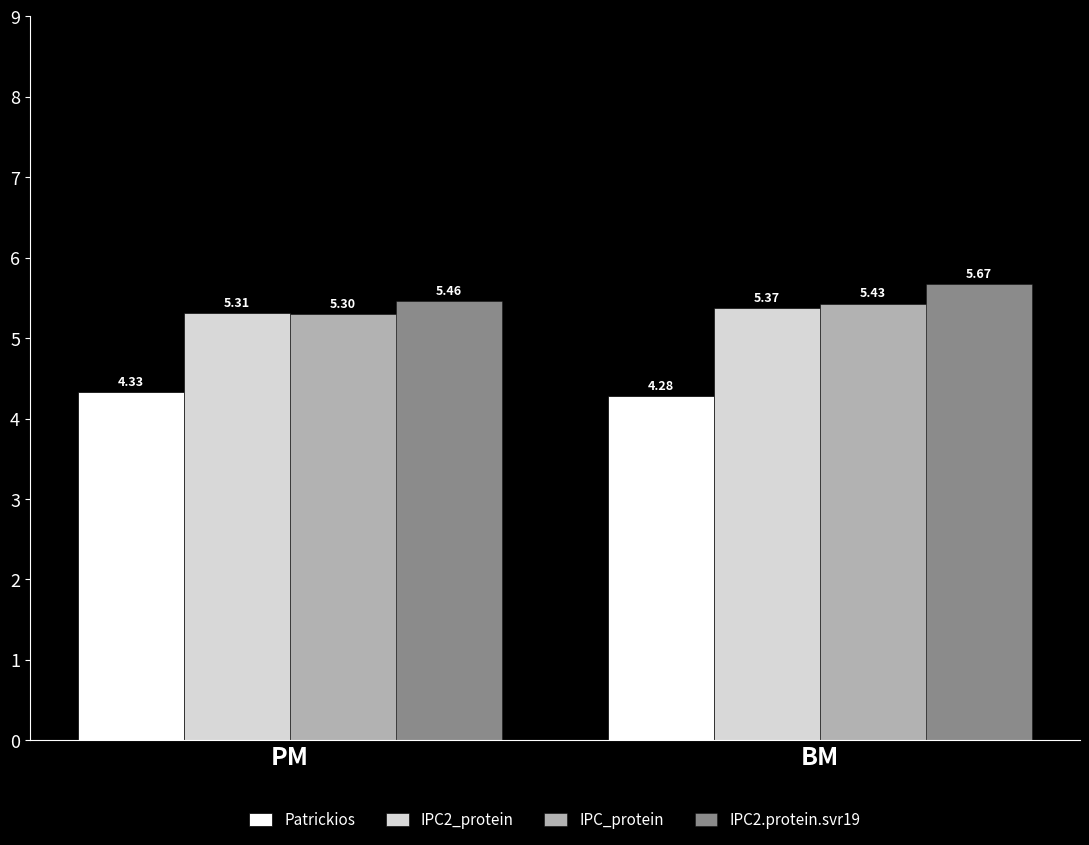

At which label does IPC_protein reach its minimum?

PM